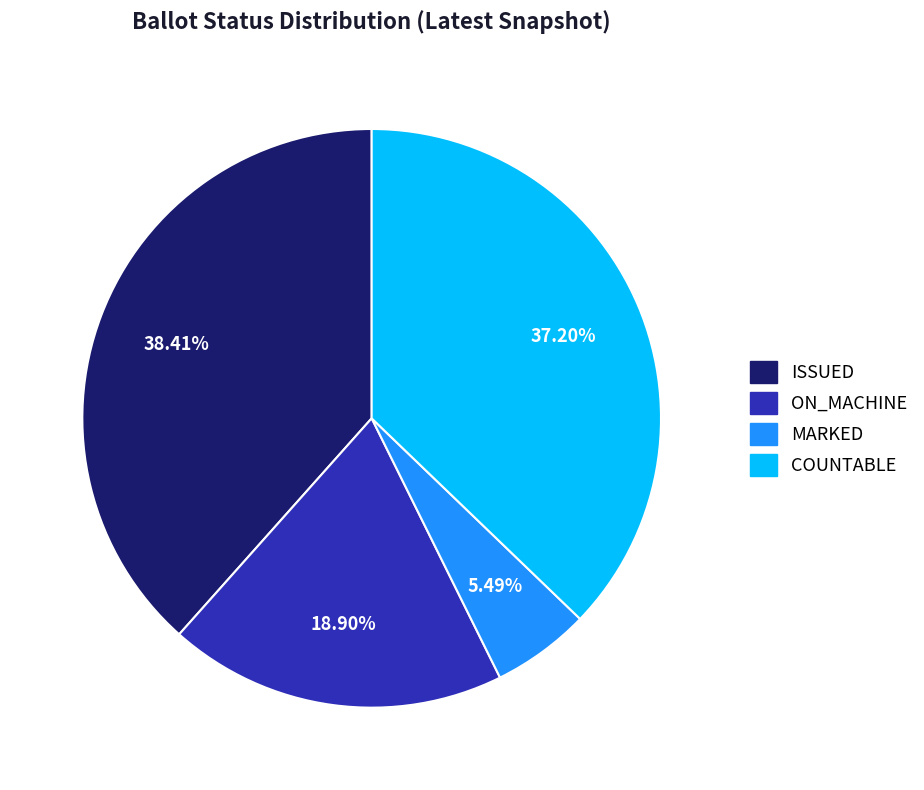

To the nearest percent, what is the difference between the largest and smallest slice percentages?

33%